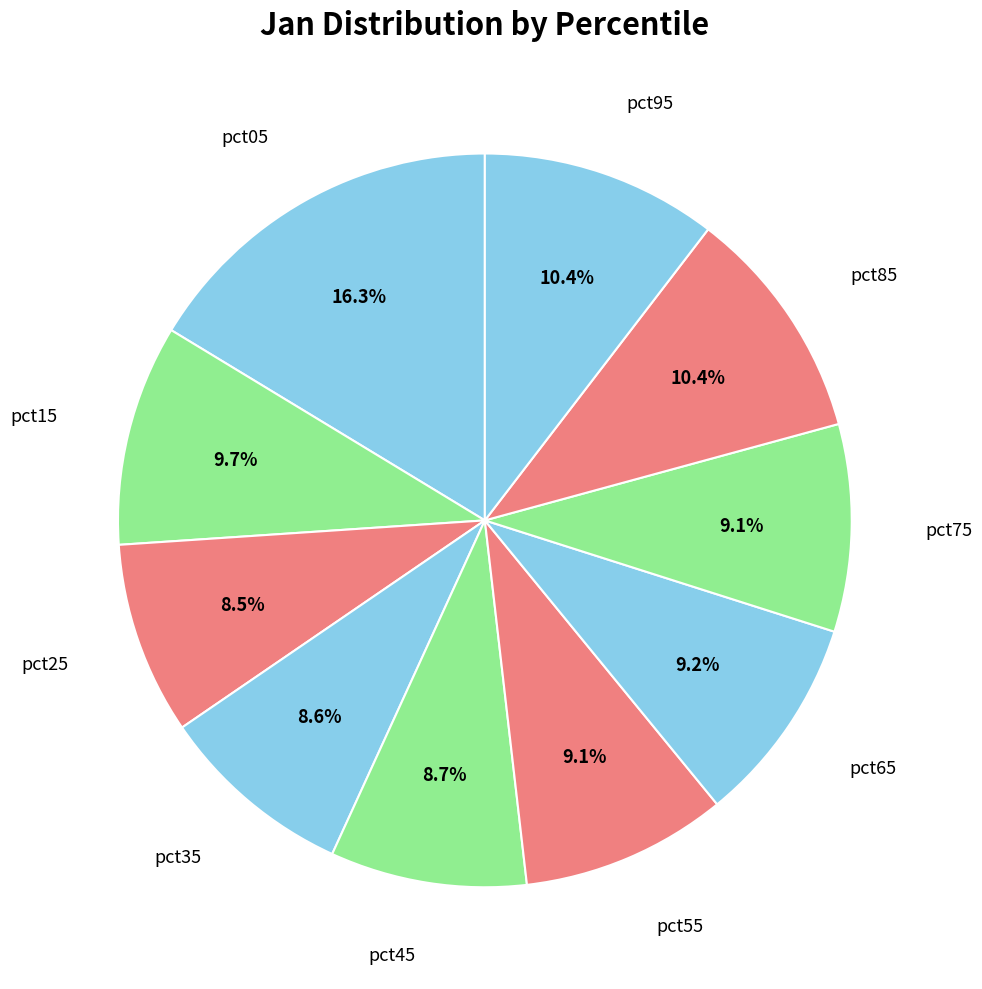

Count the number of slices in the pie.

10